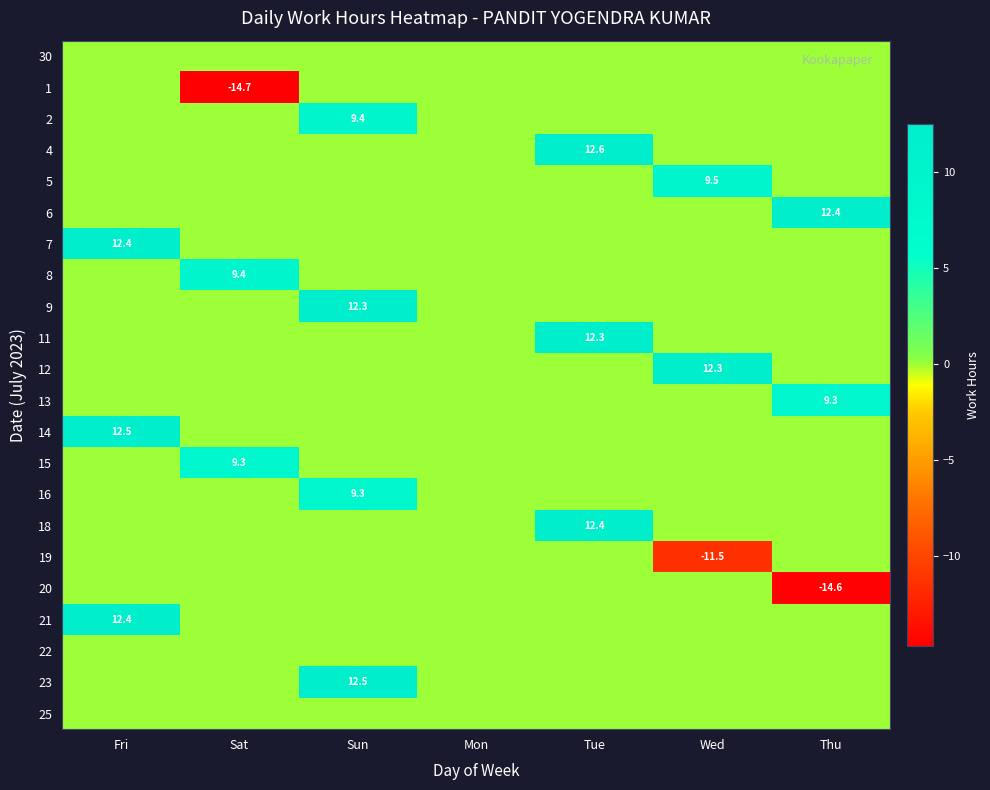

Is it true that 15 equals 12.7 at Sat?

False